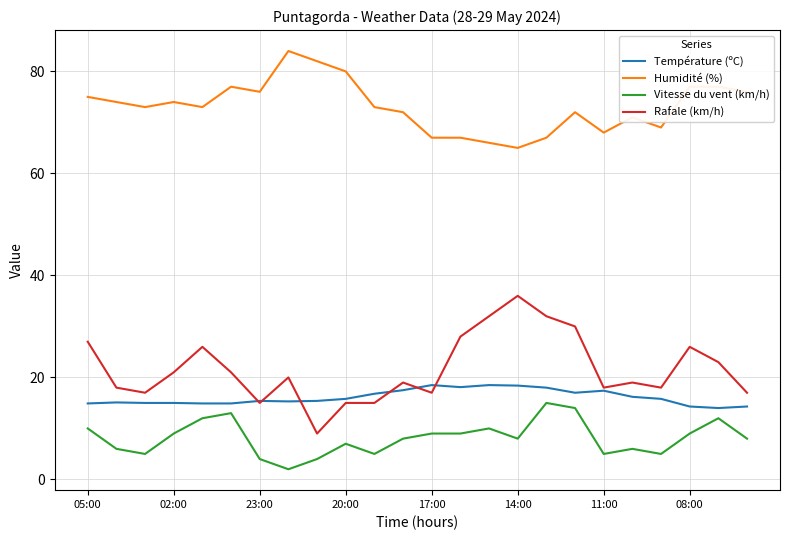

How many categories are shown in the chart?

24